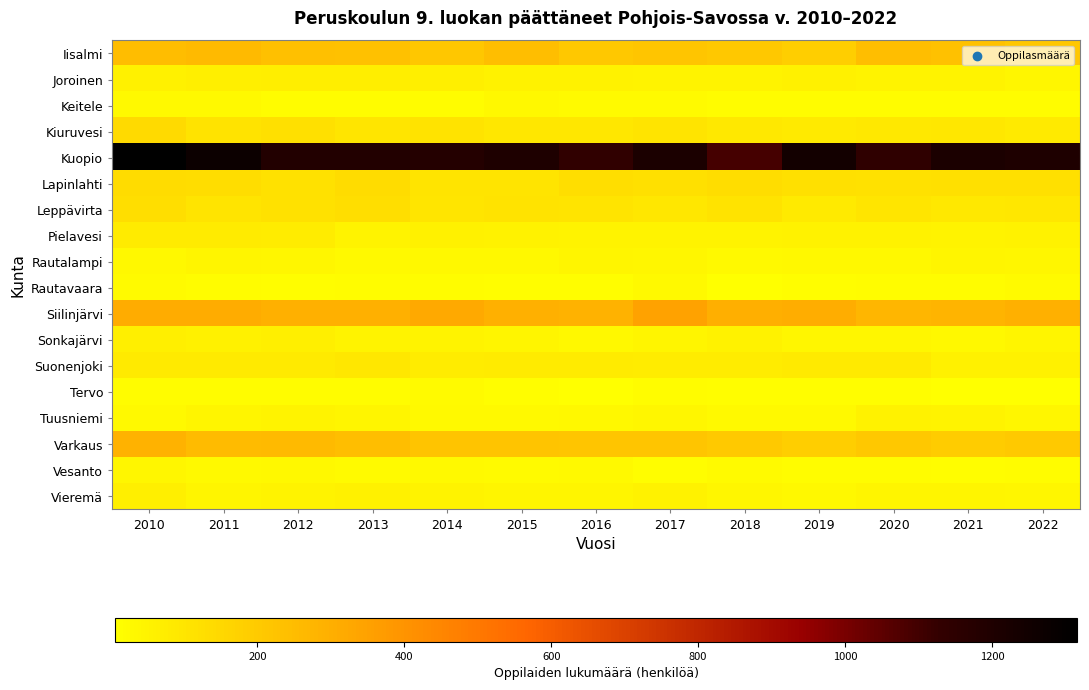

Which series has the largest total across all categories?

Kuopio